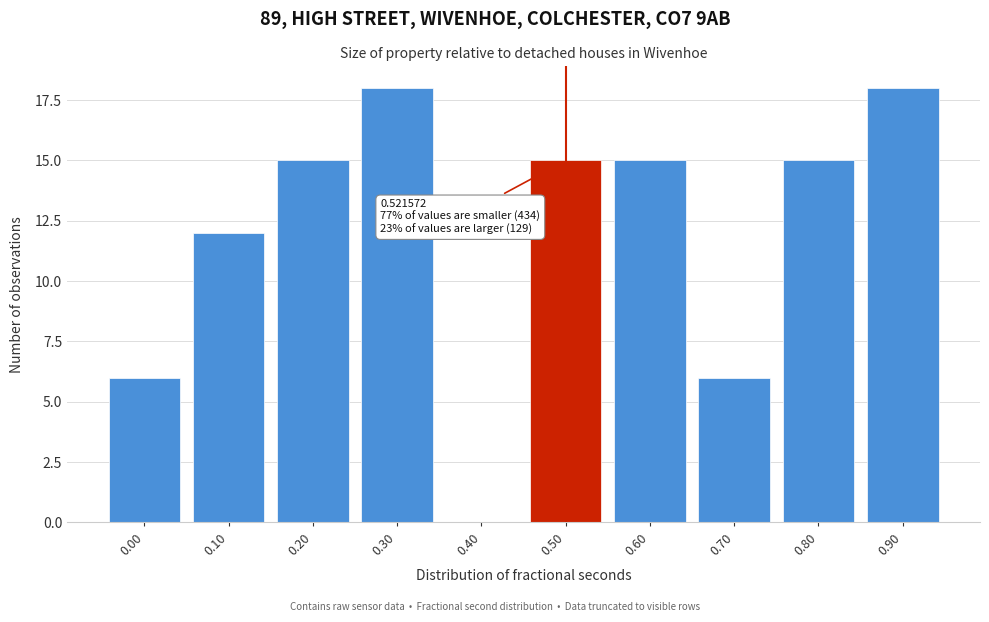

Reading left to right, list all the values displayed in this chart.

0.00=6	0.10=12	0.20=15	0.30=18	0.40=0	0.50=15	0.60=15	0.70=6	0.80=15	0.90=18